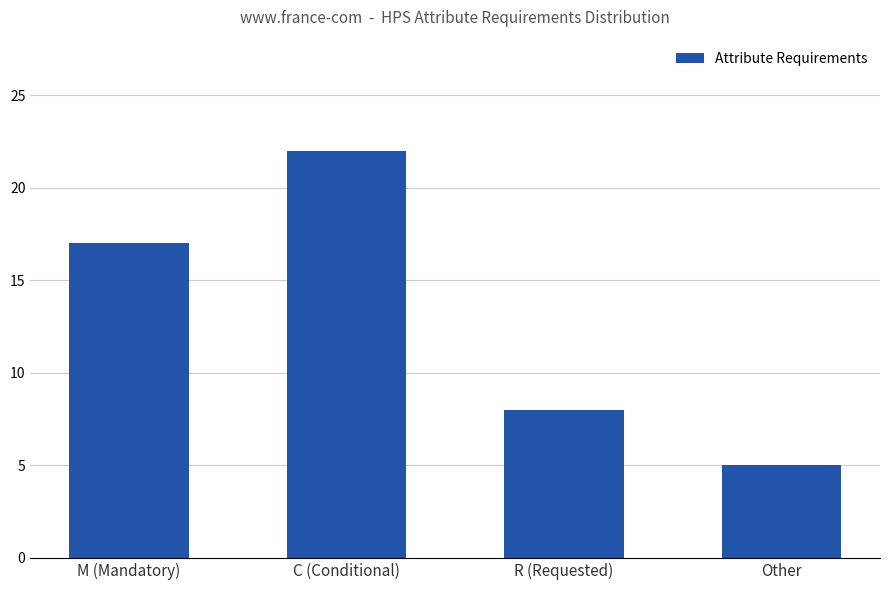

Reading left to right, what are all the values shown in this chart?

M (Mandatory)=17	C (Conditional)=22	R (Requested)=8	Other=5